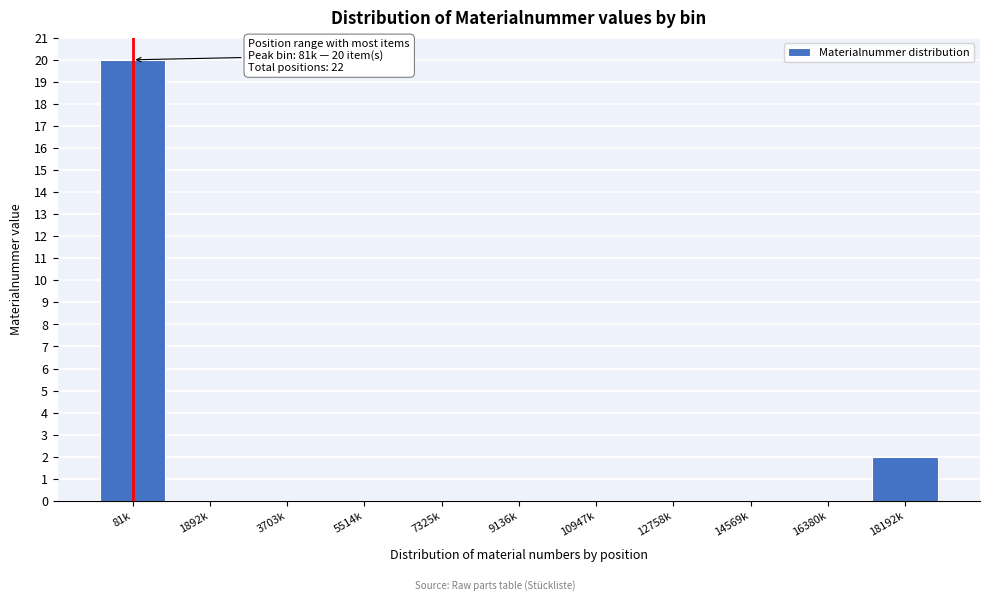

Reading left to right, transcribe all the data shown in this chart.

81k=20	1892k=0	3703k=0	5514k=0	7325k=0	9136k=0	10947k=0	12758k=0	14569k=0	16380k=0	18192k=2